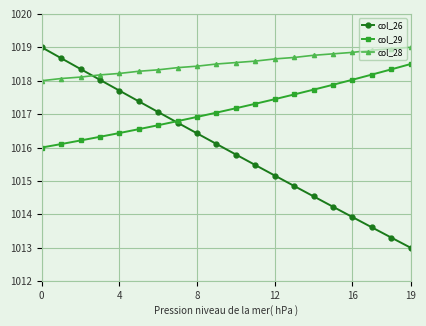

Which series has the largest range (max minus min)?

col_26